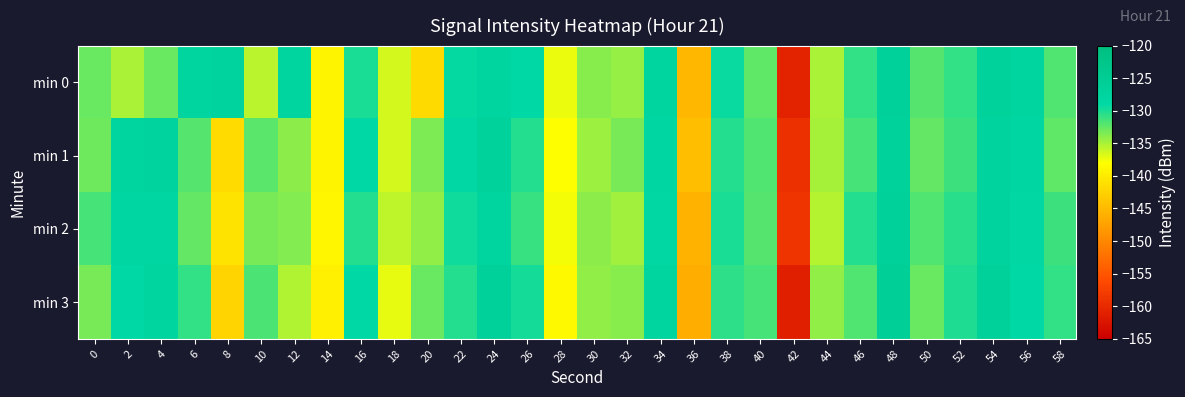

Which series has the largest total across all categories?

min 0